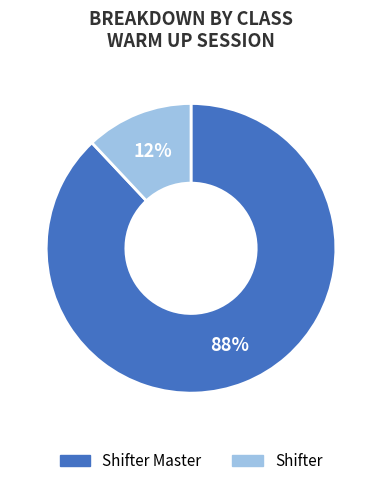

To the nearest percent, what portion does Shifter Master represent?

88%